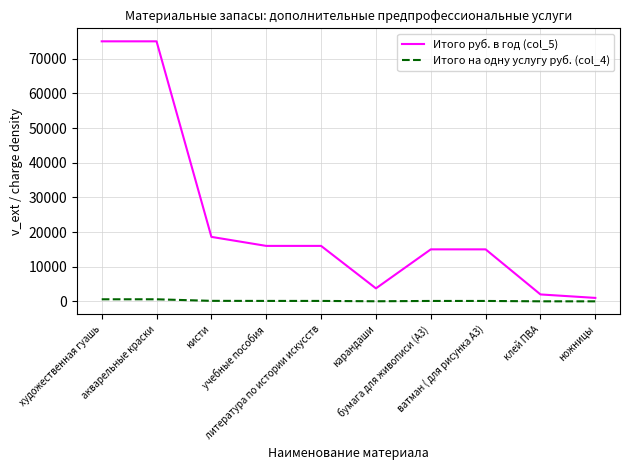

What is the minimum value shown in the chart?

8.0